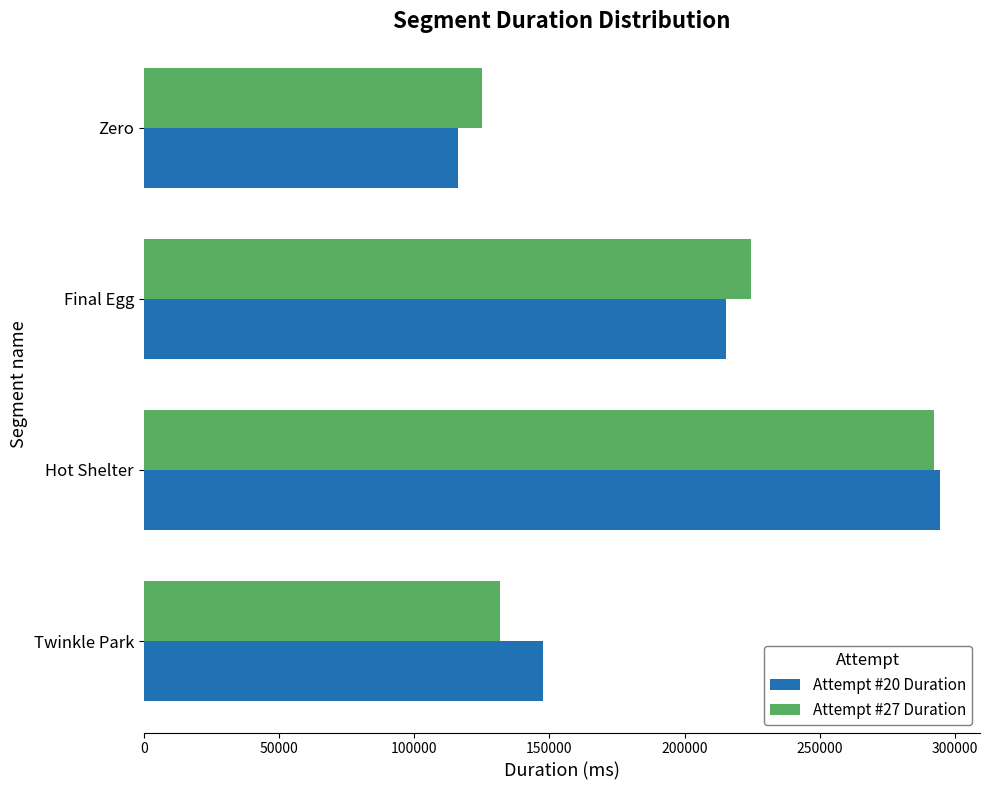

Rank the categories by Attempt #20 Duration value from highest to lowest.

Hot Shelter, Final Egg, Twinkle Park, Zero